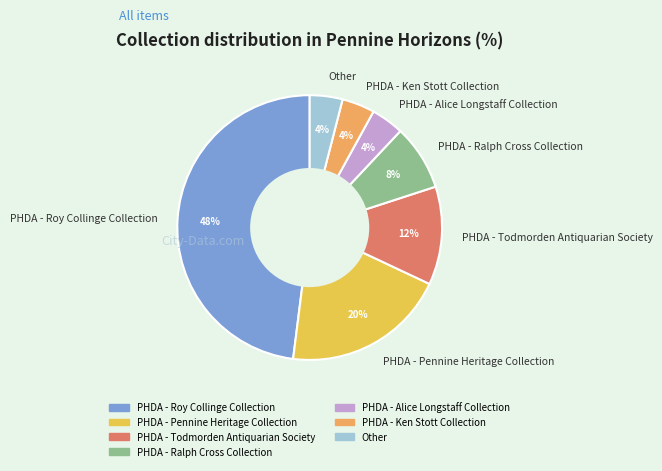

Does any single category account for the majority?

No